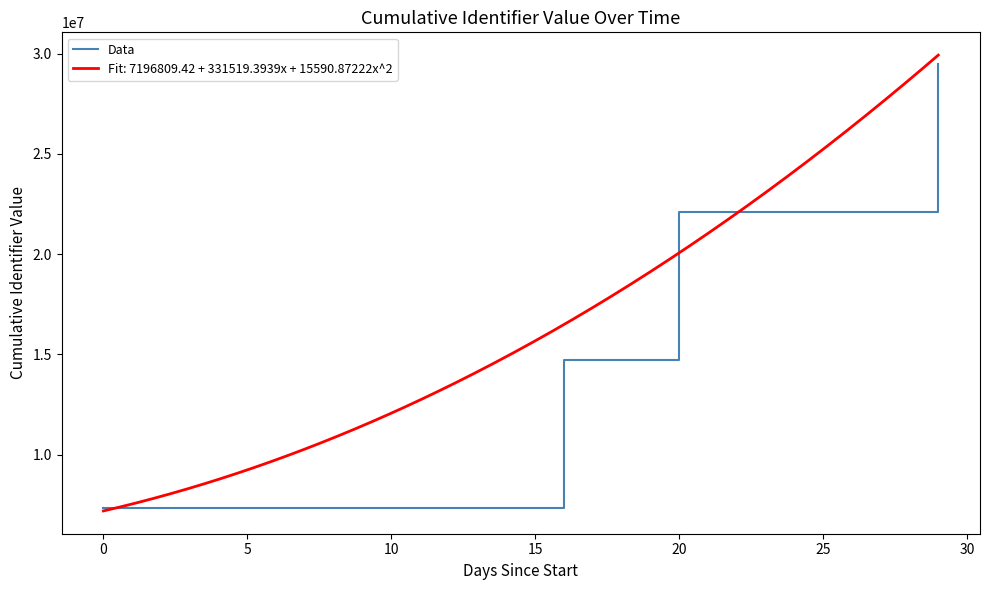

Count the values in the range 14726745 to 29489842.

3